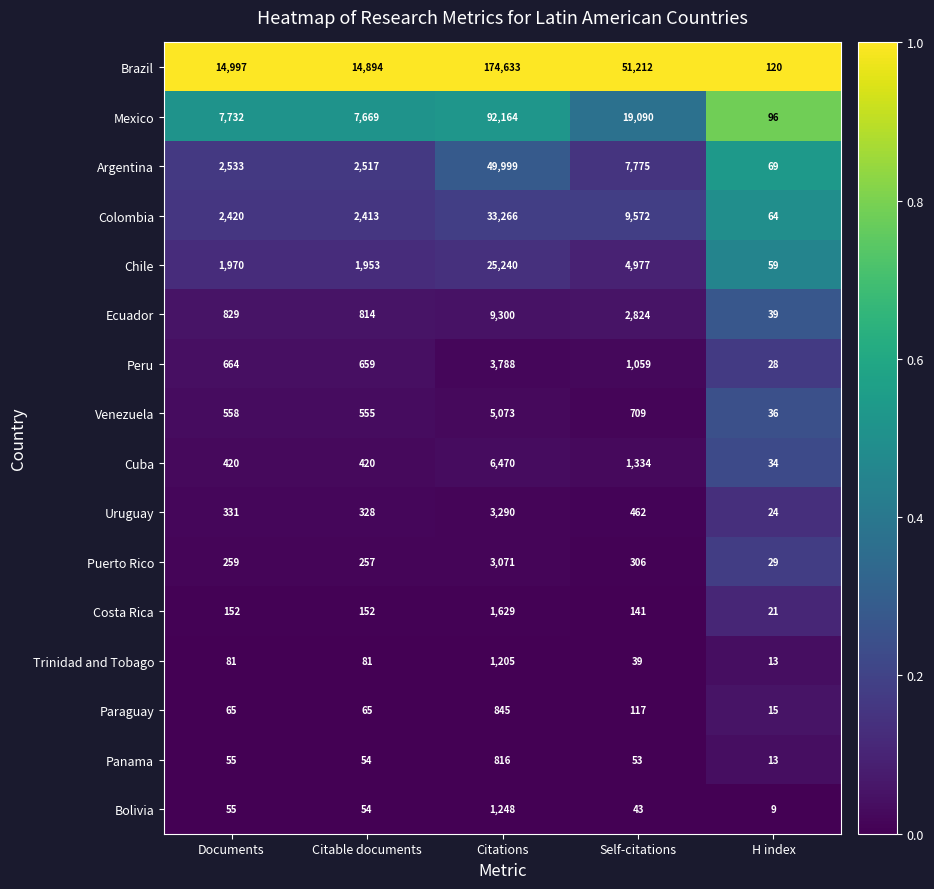

What is the sum of all Cuba values?

8678